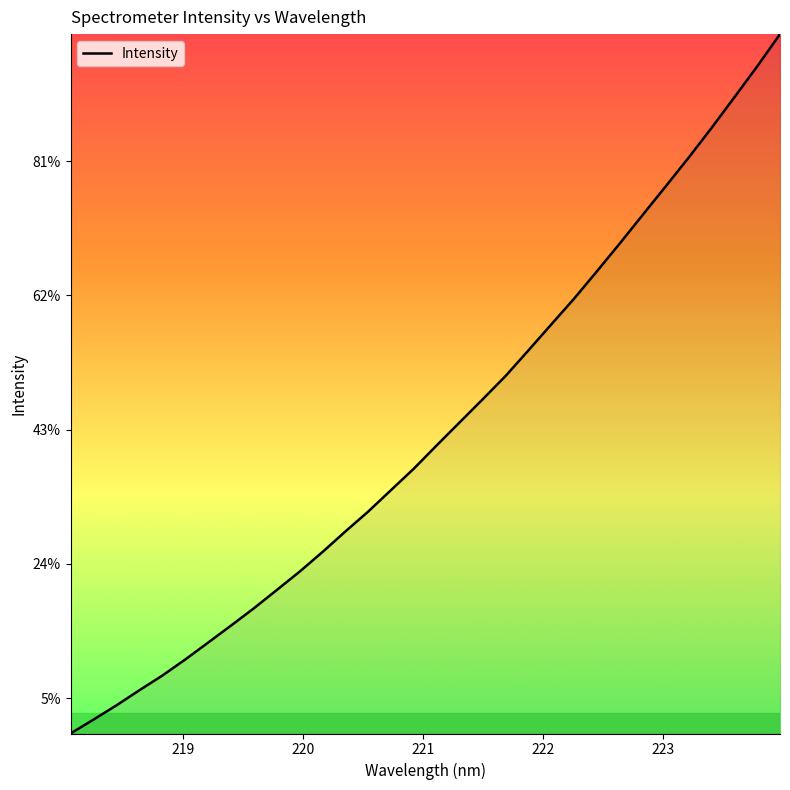

Does the chart have visible grid lines?

No